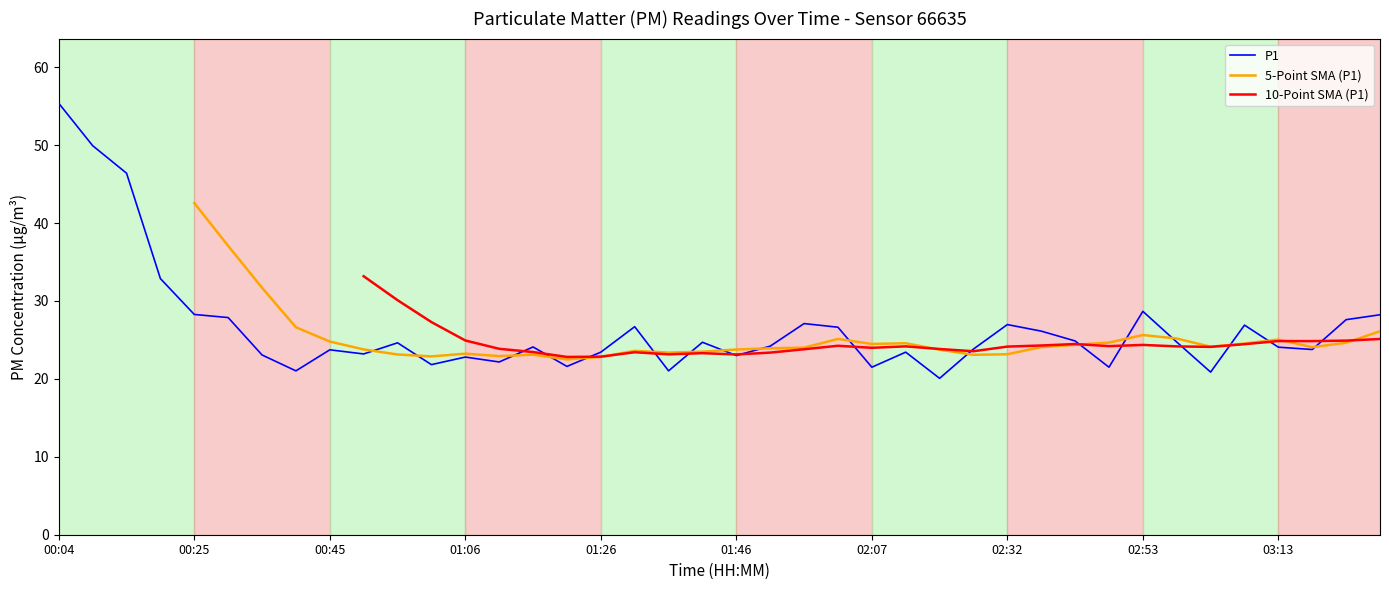

Rank the categories by value from highest to lowest.

00:04, 00:09, 00:14, 00:20, 02:53, 00:25, 03:28, 00:30, 03:23, 01:57, 02:32, 03:08, 01:31, 02:02, 02:37, 02:43, 02:58, 01:41, 00:55, 01:51, 01:16, 03:13, 02:27, 03:18, 00:45, 01:26, 02:12, 00:50, 00:35, 01:46, 01:06, 01:11, 01:00, 01:21, 02:07, 02:48, 00:40, 01:36, 03:03, 02:17